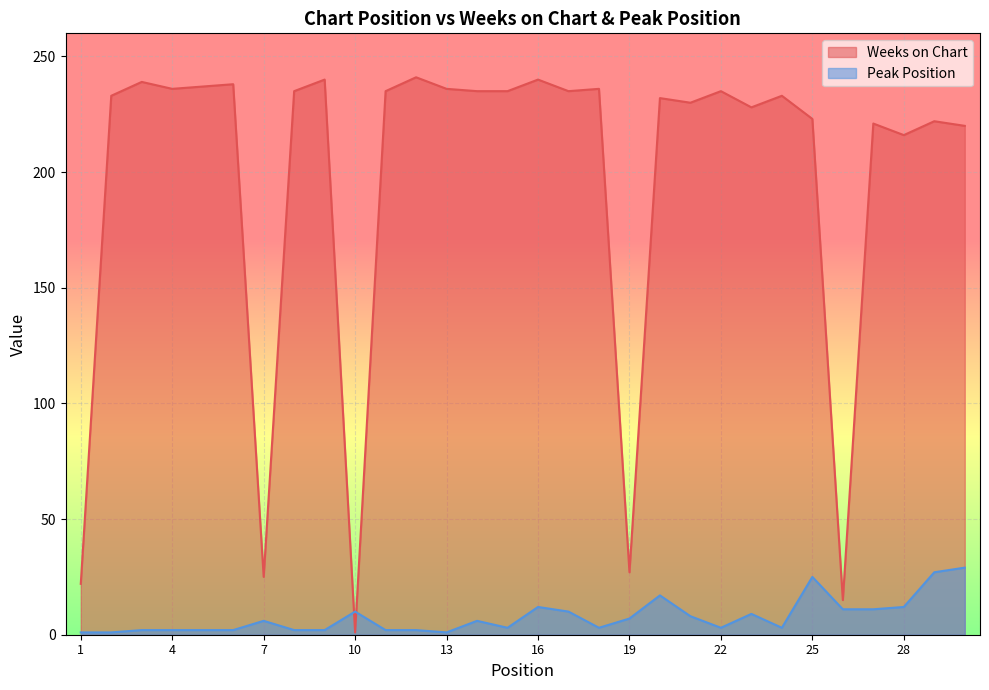

Rank the series by their average value, from highest to lowest.

Weeks on Chart, Peak Position